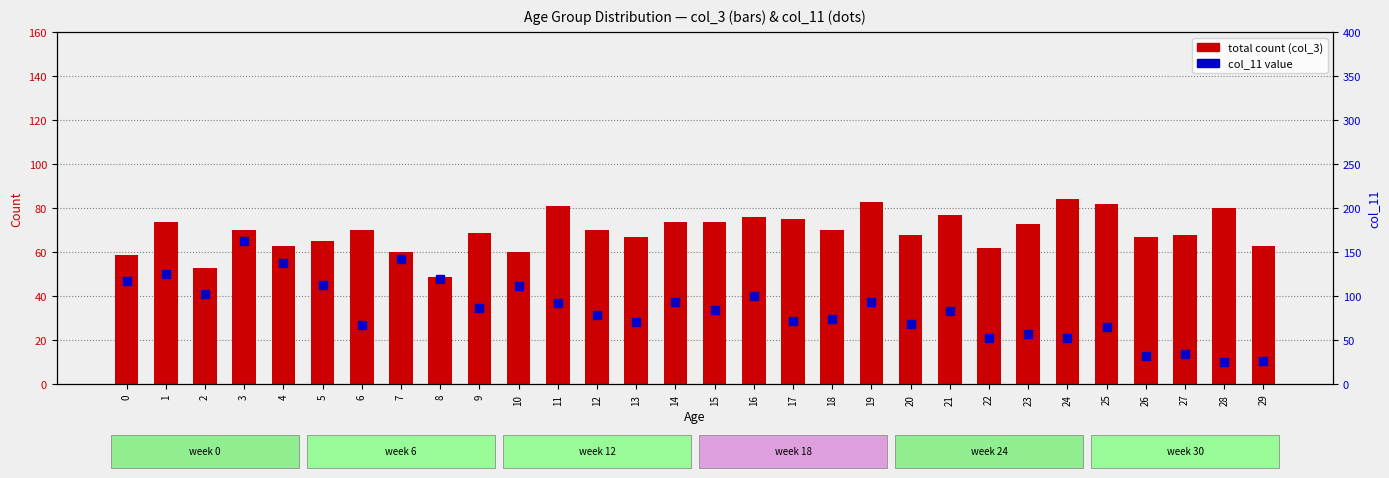

How many data points does each series have?

30